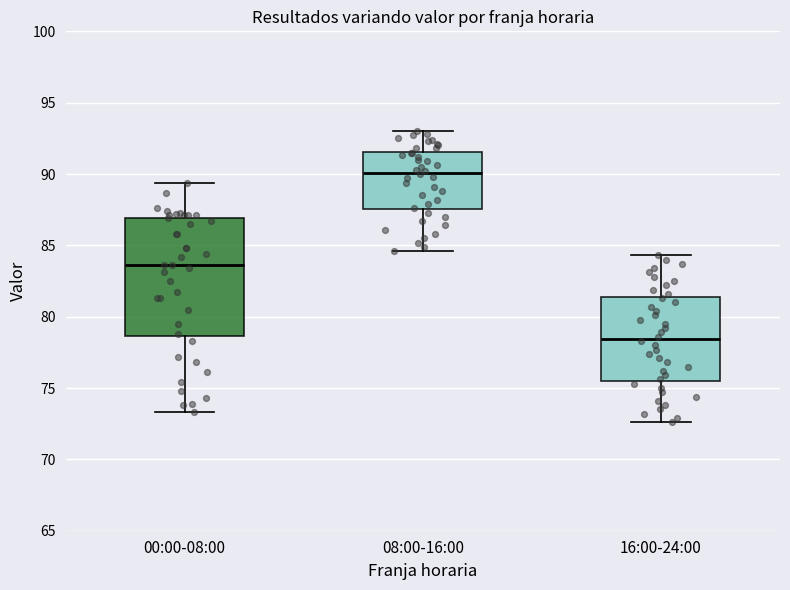

Reading left to right, read every box against the y-axis: the position of its median line, the range the box covers, and the ends of its whiskers. The values are not printed on the chart, so give them approximately, as read against the axis.

00:00-08:00: median 83.5, box 78.5 to 87.0, whiskers 73.5 to 89.5
08:00-16:00: median 90.0, box 87.5 to 91.5, whiskers 84.5 to 93.0
16:00-24:00: median 78.5, box 75.5 to 81.5, whiskers 72.5 to 84.5